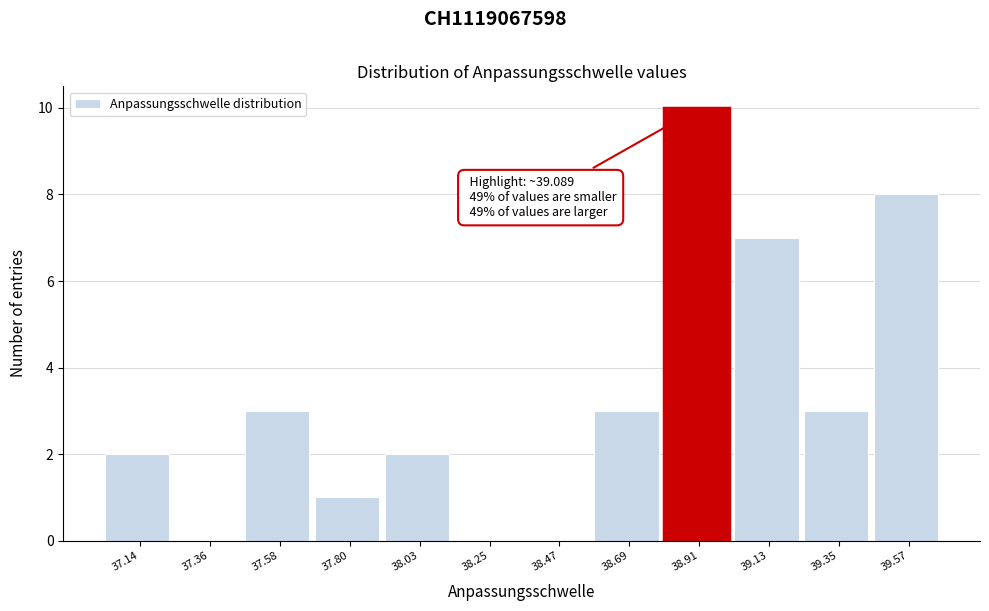

Reading left to right, extract all data points from this chart.

37.14=2	37.36=0	37.58=3	37.80=1	38.03=2	38.25=0	38.47=0	38.69=3	38.91=10	39.13=7	39.35=3	39.57=8